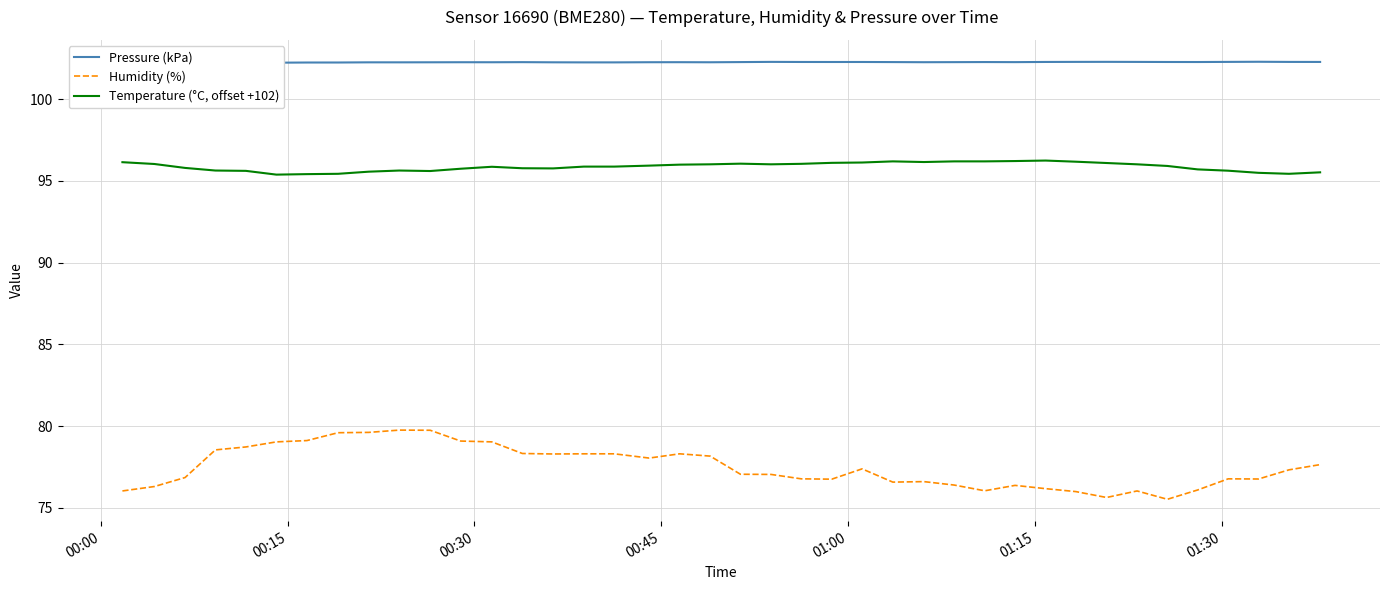

True or false: Humidity (%) and Temperature (°C, offset +102) cross at least once.

False